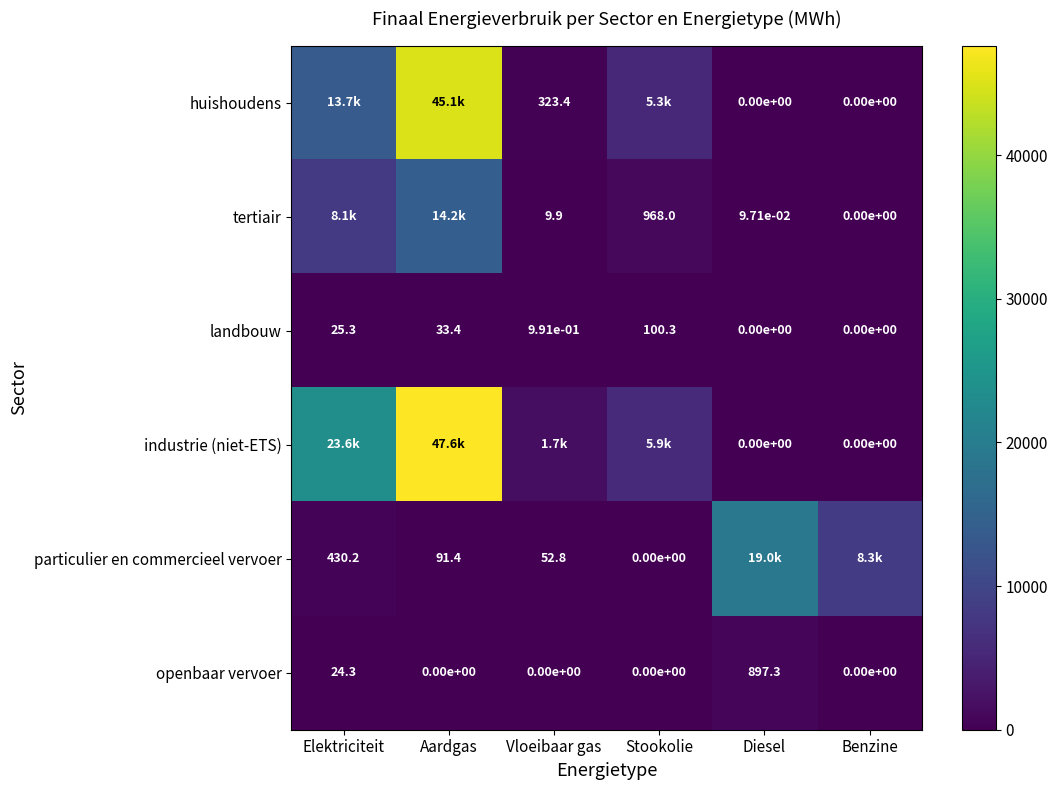

At how many categories does at least one series exceed 45936?

1